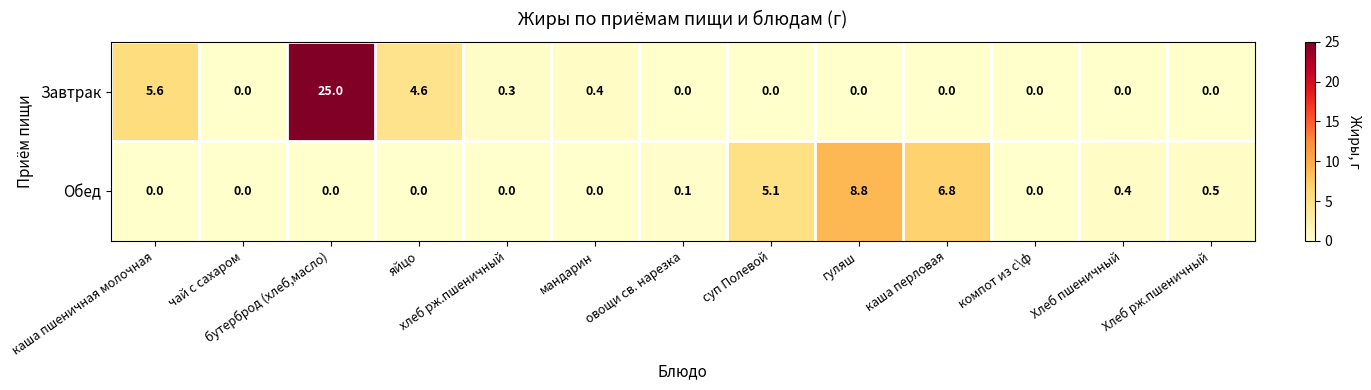

What is the difference between the highest and lowest values at каша перловая?

6.8